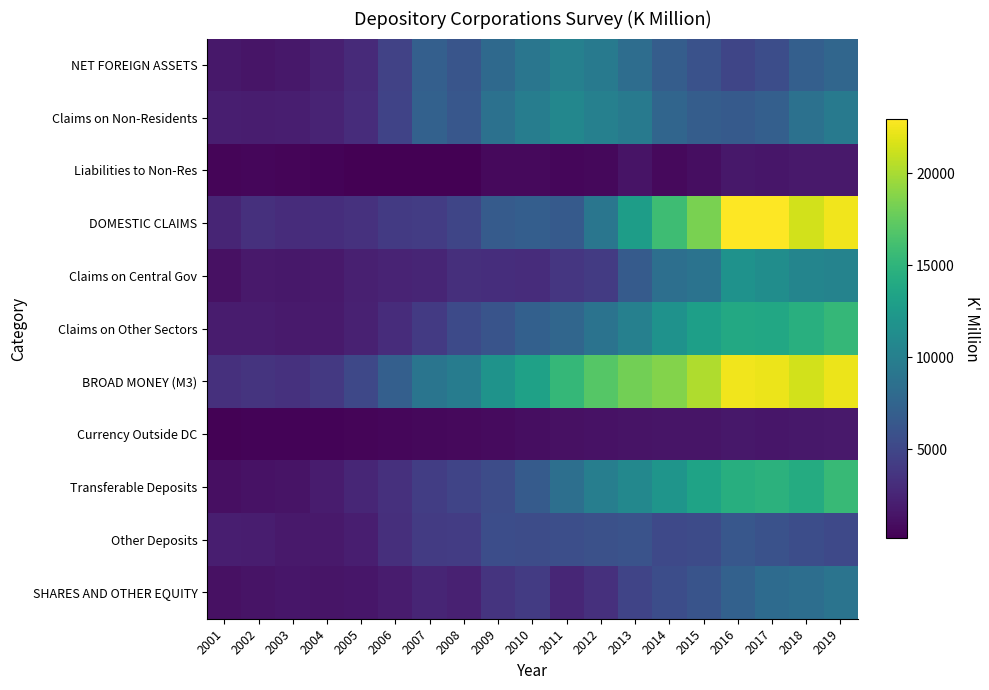

How many series are shown in this chart?

11